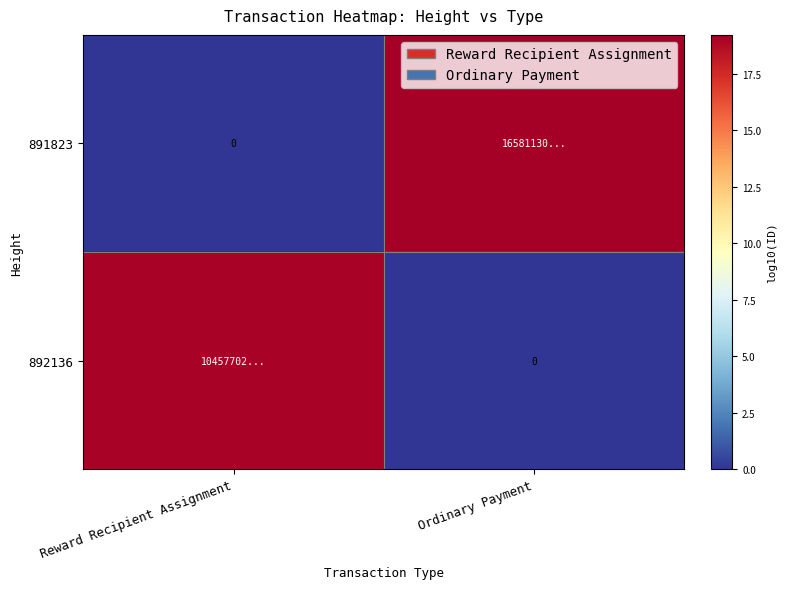

At which label does 892136 first exceed 19?

Reward Recipient Assignment